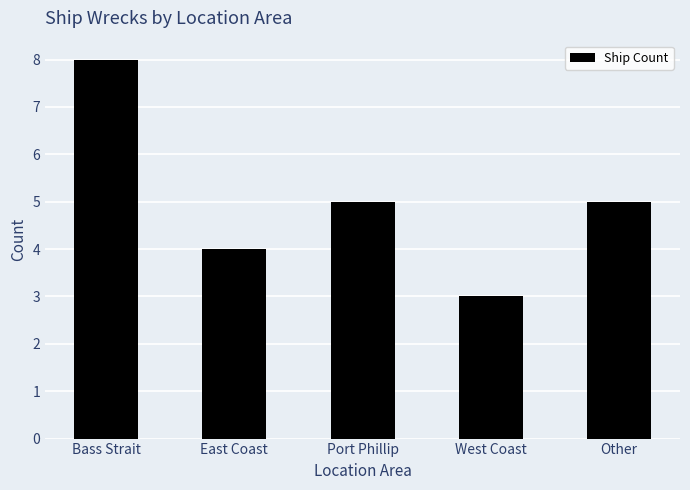

The value at Port Phillip is 5. True or false?

True